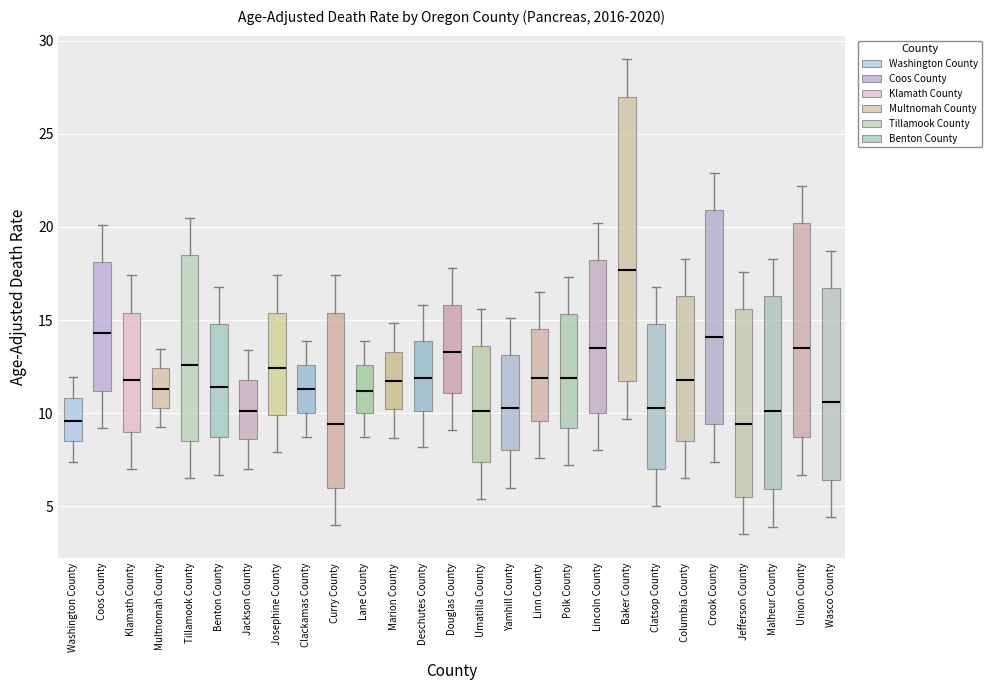

Reading left to right, transcribe this box plot: for each box, give where its median line is, the range the box spans, and where its two whiskers end, as read against the y-axis. The values are not printed on the chart, so give them approximately, as read against the axis.

Washington County: median 9.5, box 8.5 to 11.0, whiskers 7.5 to 12.0
Coos County: median 14.5, box 11.0 to 18.0, whiskers 9.0 to 20.0
Klamath County: median 12.0, box 9.0 to 15.5, whiskers 7.0 to 17.5
Multnomah County: median 11.5, box 10.5 to 12.5, whiskers 9.5 to 13.5
Tillamook County: median 12.5, box 8.5 to 18.5, whiskers 6.5 to 20.5
Benton County: median 11.5, box 8.5 to 15.0, whiskers 6.5 to 17.0
Jackson County: median 10.0, box 8.5 to 12.0, whiskers 7.0 to 13.5
Josephine County: median 12.5, box 10.0 to 15.5, whiskers 8.0 to 17.5
Clackamas County: median 11.5, box 10.0 to 12.5, whiskers 8.5 to 14.0
Curry County: median 9.5, box 6.0 to 15.5, whiskers 4.0 to 17.5
Lane County: median 11.0, box 10.0 to 12.5, whiskers 8.5 to 14.0
Marion County: median 11.5, box 10.0 to 13.5, whiskers 8.5 to 15.0
Deschutes County: median 12.0, box 10.0 to 14.0, whiskers 8.0 to 16.0
Douglas County: median 13.5, box 11.0 to 16.0, whiskers 9.0 to 18.0
Umatilla County: median 10.0, box 7.5 to 13.5, whiskers 5.5 to 15.5
Yamhill County: median 10.5, box 8.0 to 13.0, whiskers 6.0 to 15.0
Linn County: median 12.0, box 9.5 to 14.5, whiskers 7.5 to 16.5
Polk County: median 12.0, box 9.0 to 15.5, whiskers 7.0 to 17.5
Lincoln County: median 13.5, box 10.0 to 18.0, whiskers 8.0 to 20.0
Baker County: median 17.5, box 11.5 to 27.0, whiskers 9.5 to 29.0
Clatsop County: median 10.5, box 7.0 to 15.0, whiskers 5.0 to 17.0
Columbia County: median 12.0, box 8.5 to 16.5, whiskers 6.5 to 18.5
Crook County: median 14.0, box 9.5 to 21.0, whiskers 7.5 to 23.0
Jefferson County: median 9.5, box 5.5 to 15.5, whiskers 3.5 to 17.5
Malheur County: median 10.0, box 6.0 to 16.5, whiskers 4.0 to 18.5
Union County: median 13.5, box 8.5 to 20.0, whiskers 6.5 to 22.0
Wasco County: median 10.5, box 6.5 to 16.5, whiskers 4.5 to 18.5